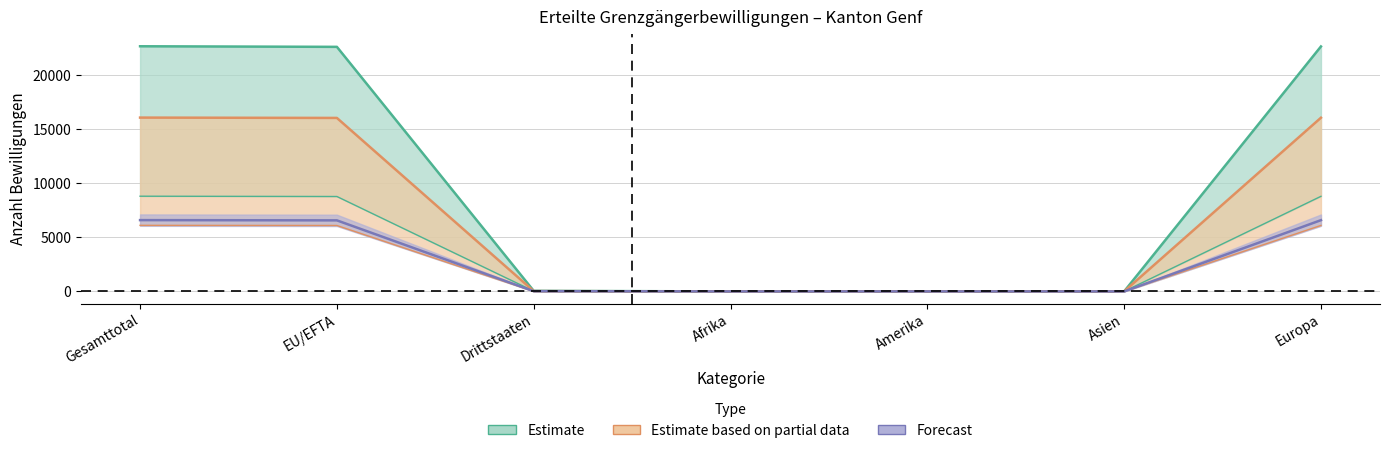

At which category is the sum across all series the highest?

Gesamttotal